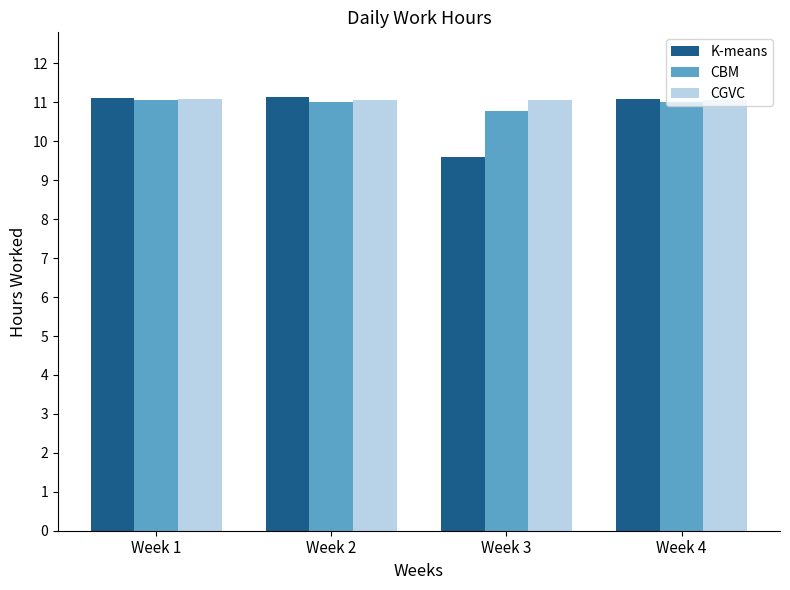

How many categories are shown in the chart?

4